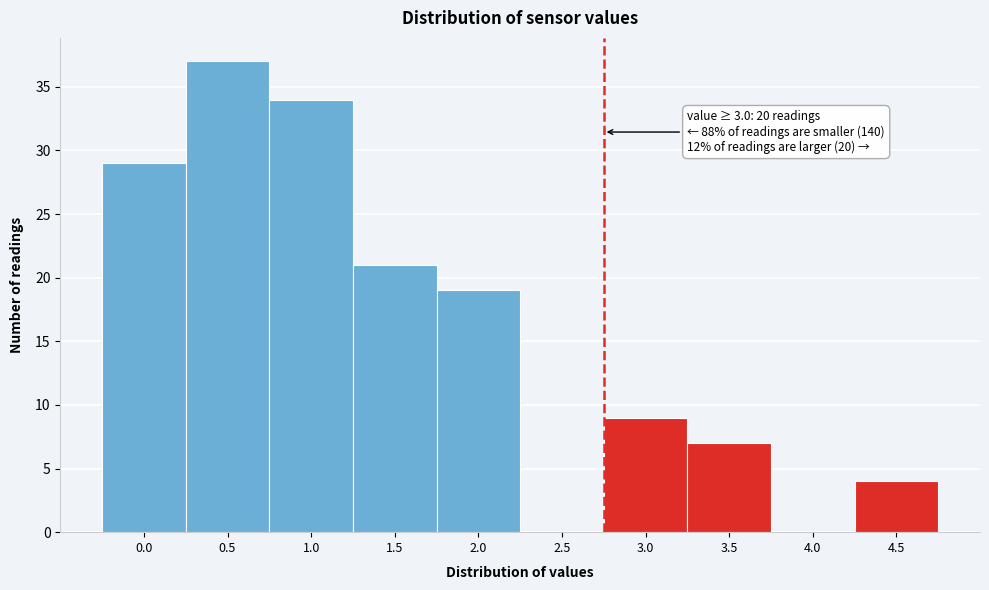

Reading right to left, what are all the values shown in this chart?

4.5=4	4.0=0	3.5=7	3.0=9	2.5=0	2.0=19	1.5=21	1.0=34	0.5=37	0.0=29